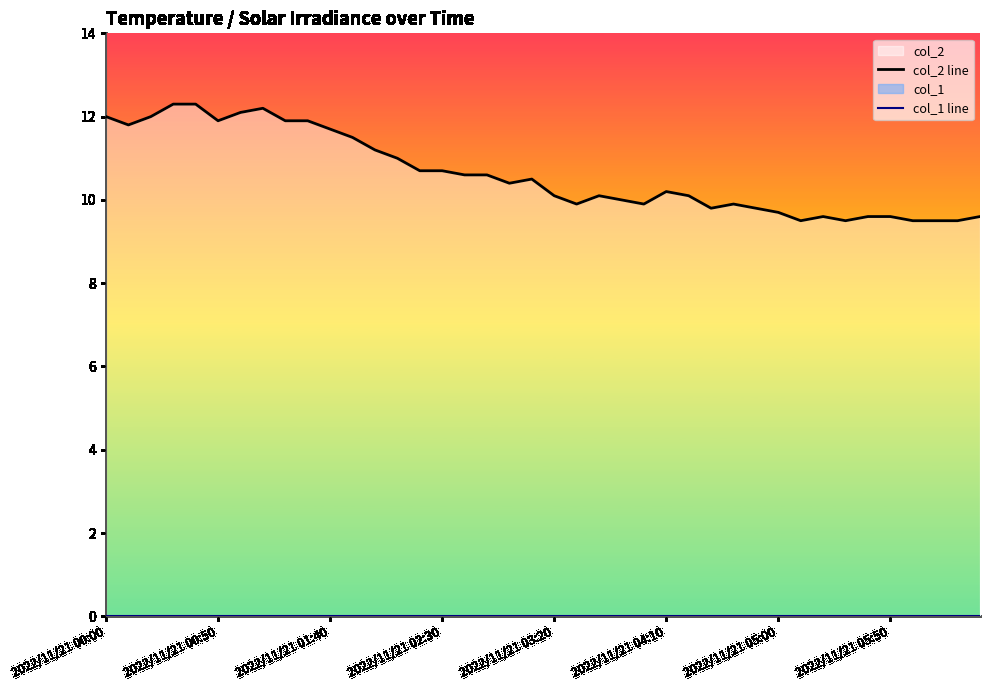

Which series has the largest total across all categories?

col_2 line